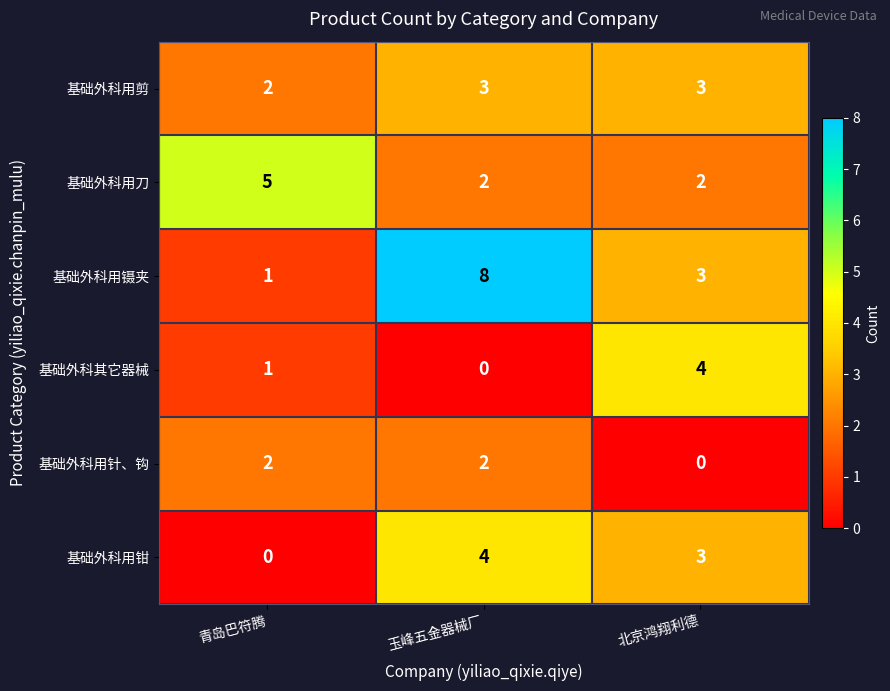

At which category does the chart reach its peak across all series?

玉峰五金器械厂